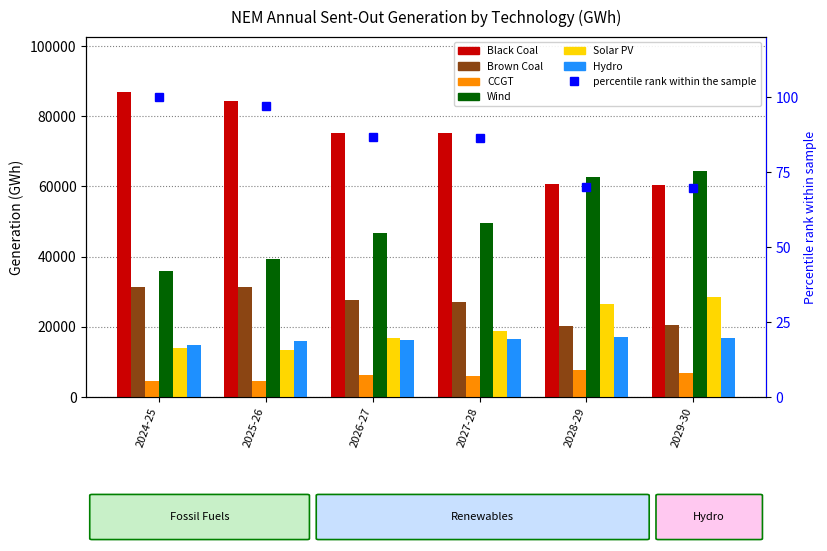

At how many categories does at least one series exceed 44184?

6